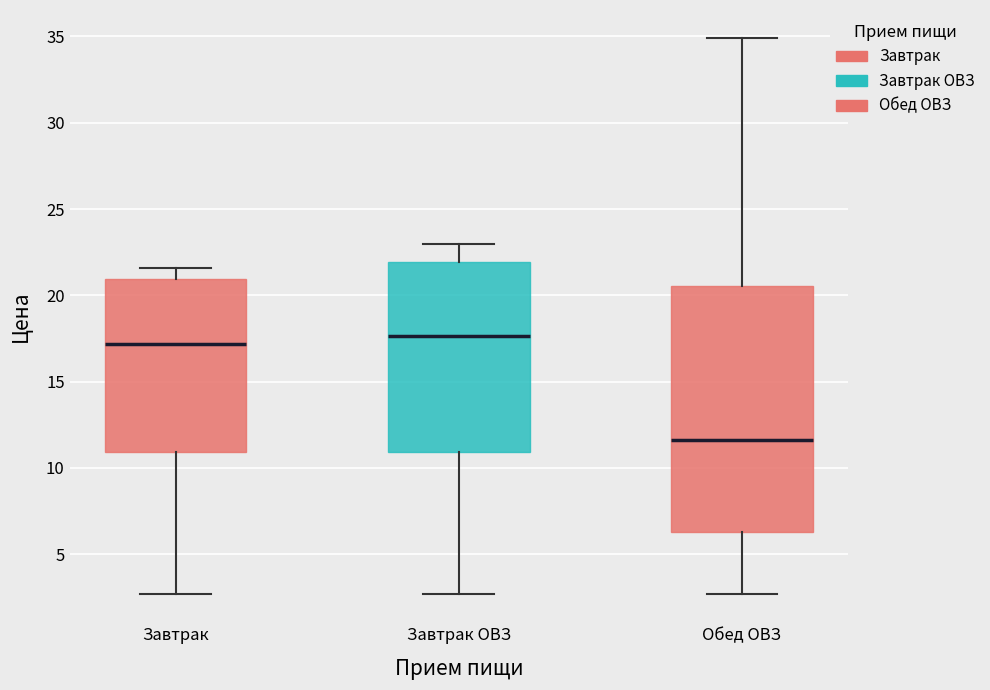

Reading left to right, read every box against the y-axis: the position of its median line, the range the box covers, and the ends of its whiskers. The values are not printed on the chart, so give them approximately, as read against the axis.

Завтрак: median 17.0, box 11.0 to 21.0, whiskers 2.5 to 21.5
Завтрак ОВЗ: median 17.5, box 11.0 to 22.0, whiskers 2.5 to 23.0
Обед ОВЗ: median 11.5, box 6.5 to 20.5, whiskers 2.5 to 35.0